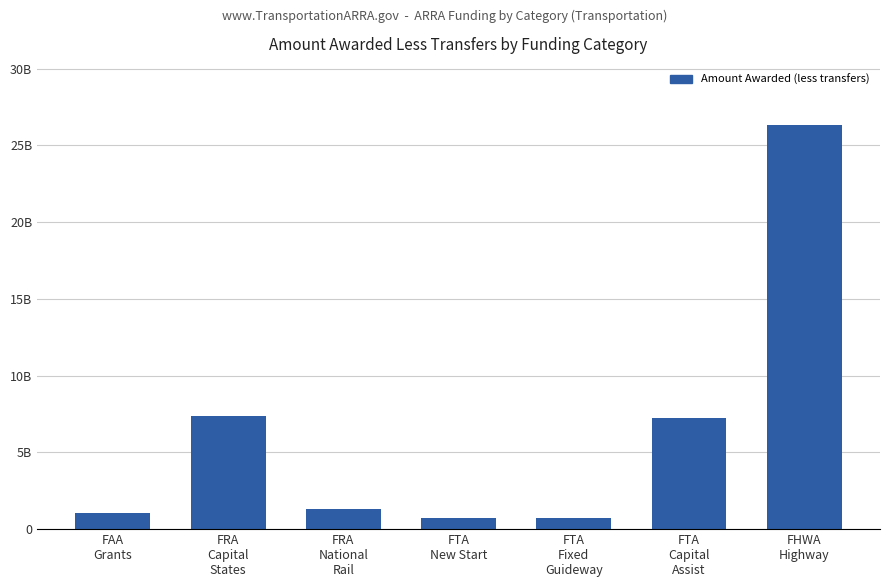

What position from the left is FTA
Fixed
Guideway?

5